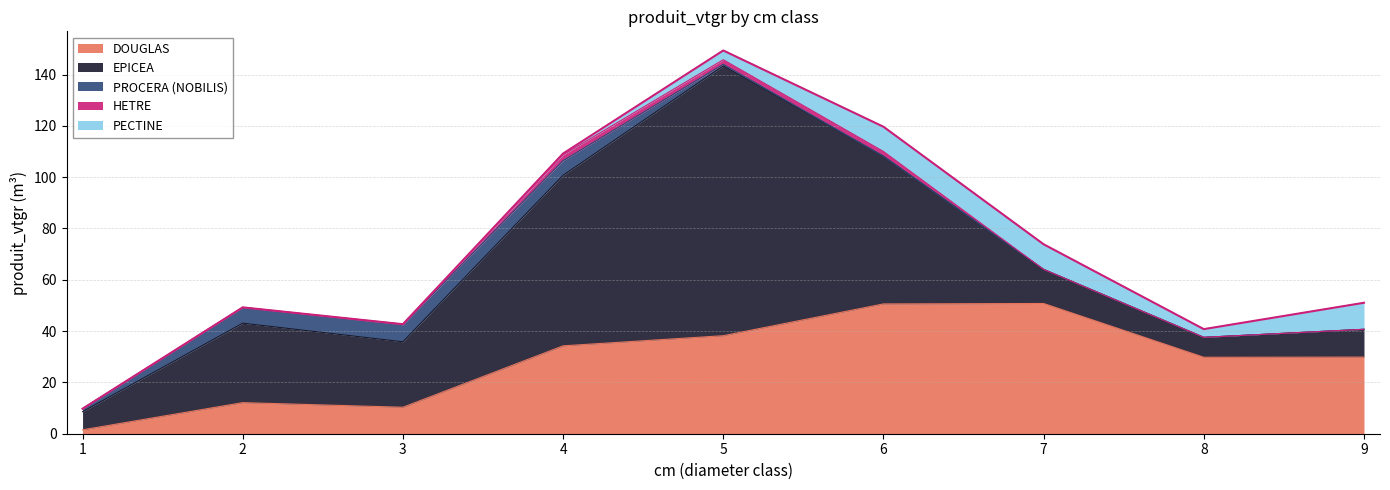

Where does the PECTINE series first go above 3?

5